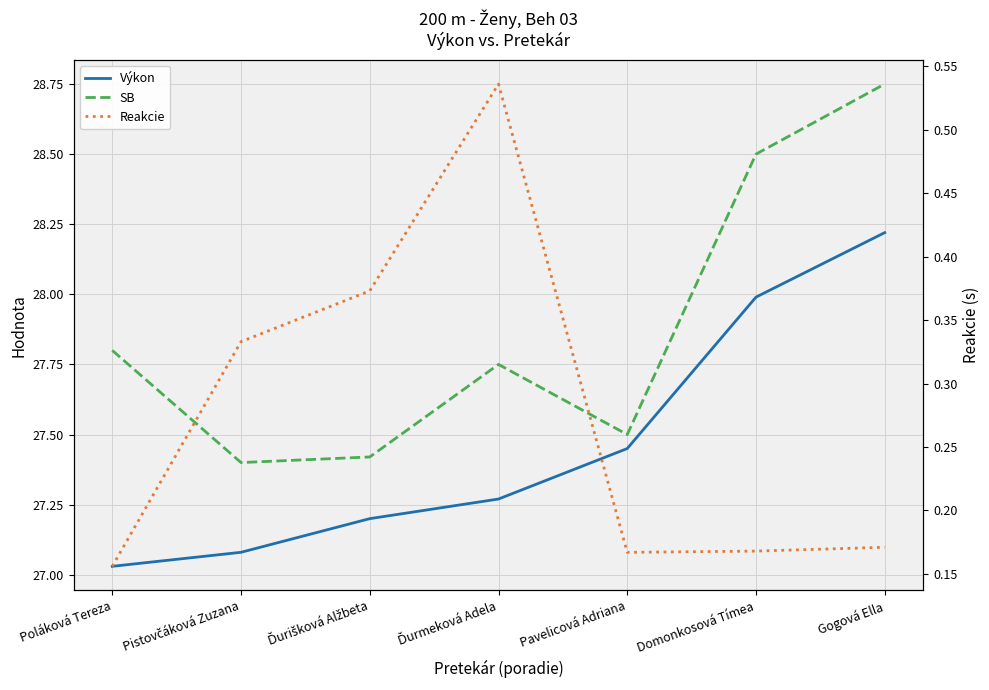

What is the highest value of the SB series?

28.8